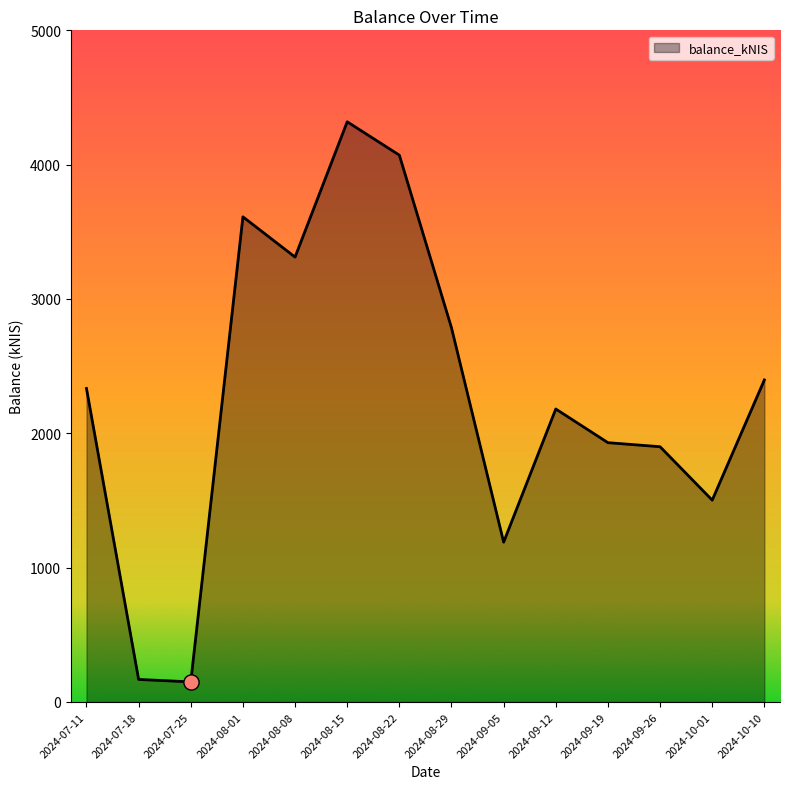

What is the change in value from 2024-07-11 to 2024-08-29?

+451.6